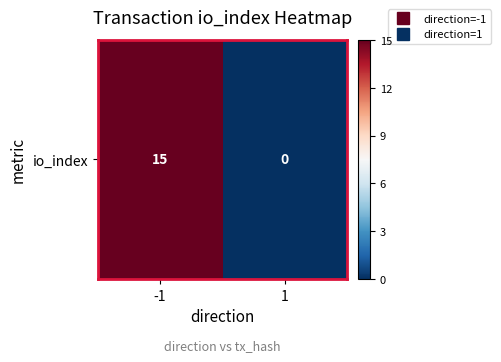

How many categories are shown in the chart?

2